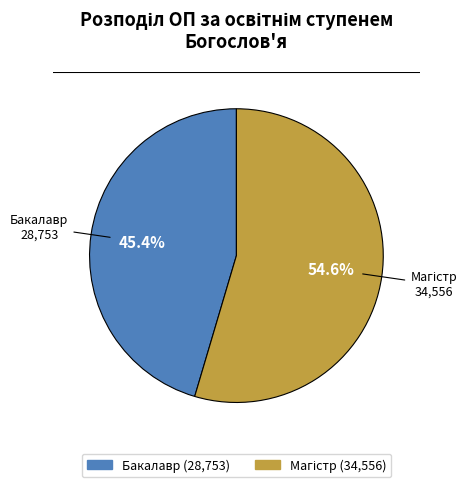

How much of the chart is everything except Бакалавр?

54.6%